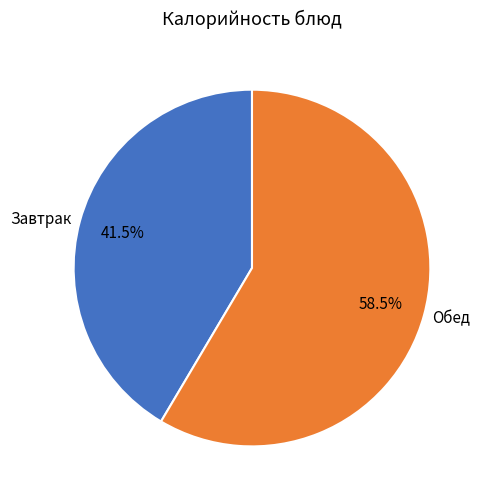

How many segments does this pie chart have?

2